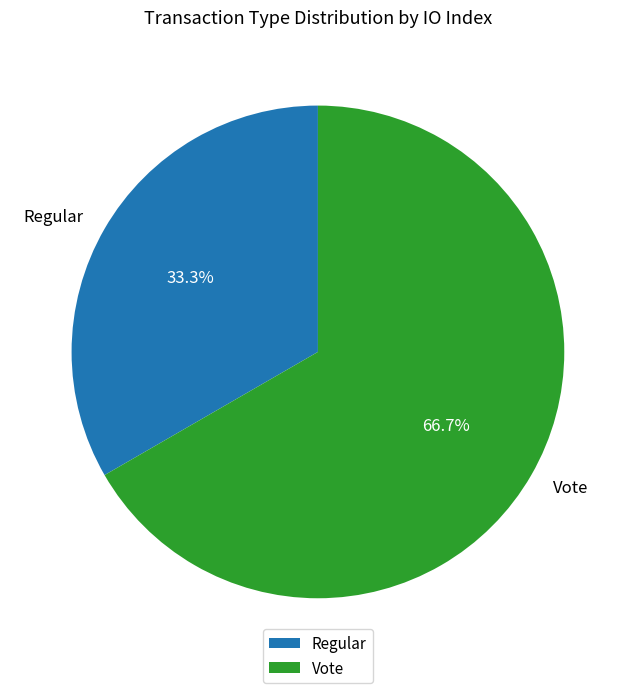

Does Vote account for over 50% of the chart?

Yes